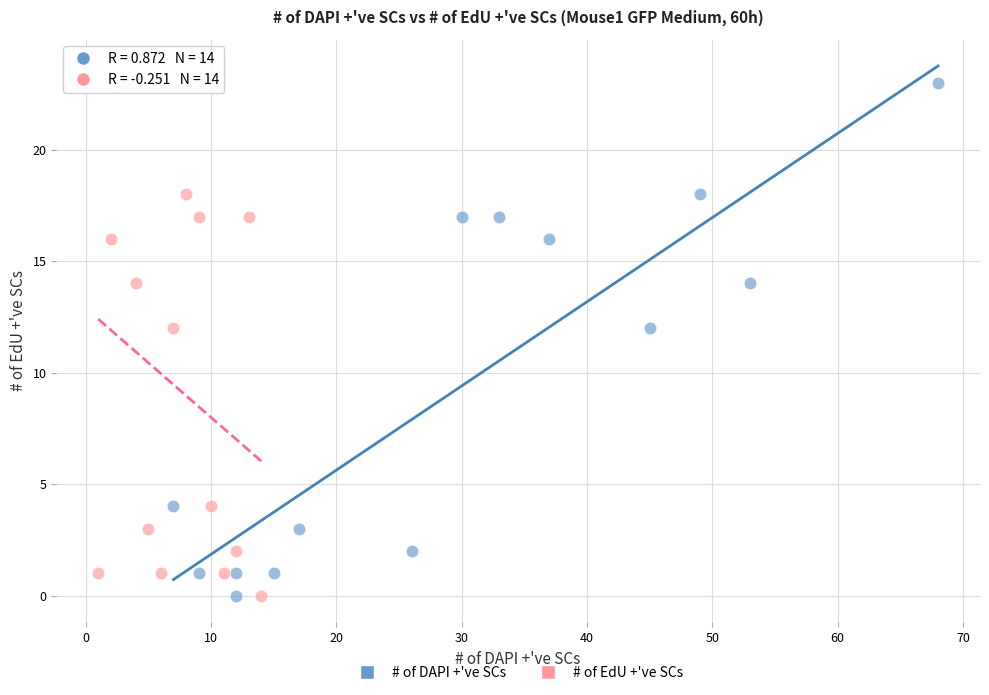

What are all the series names shown in the legend?

# of DAPI +'ve SCs, # of EdU +'ve SCs